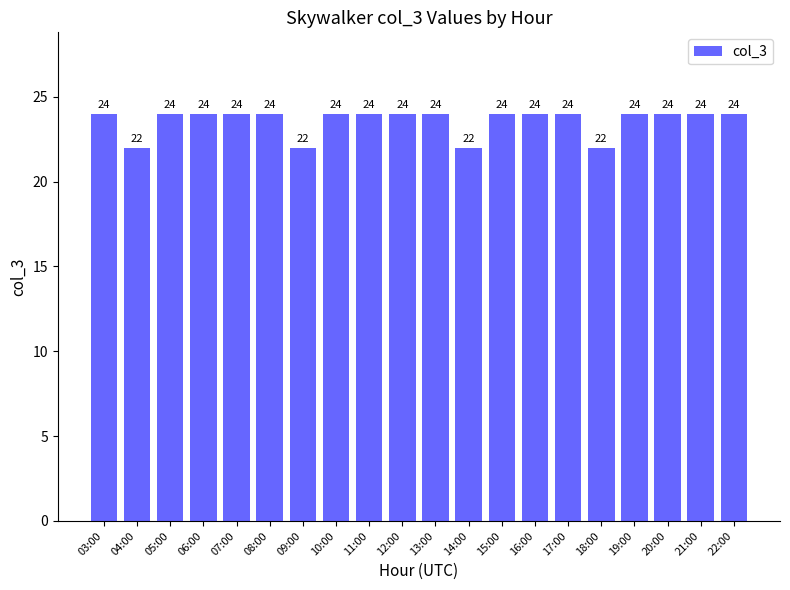

What is the value of the 1st bar from the left?

24